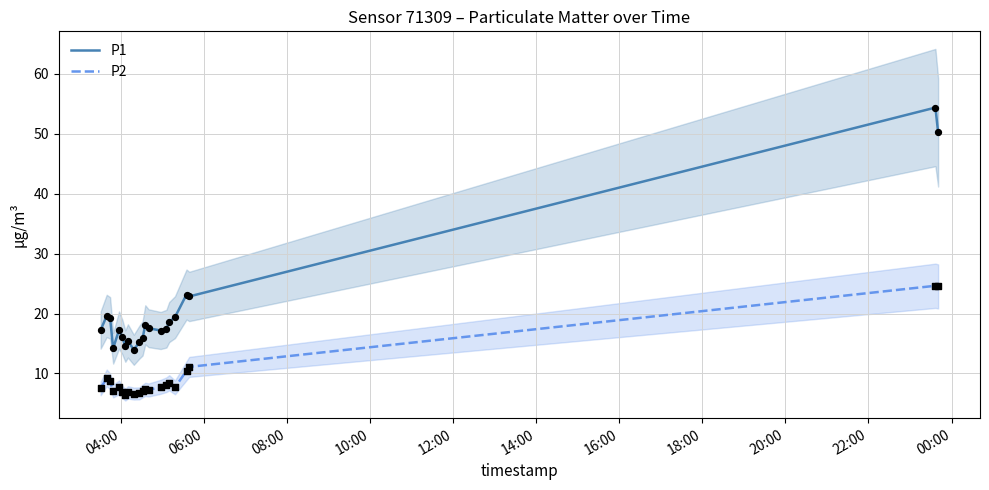

Which series has the widest spread of Y values?

P1